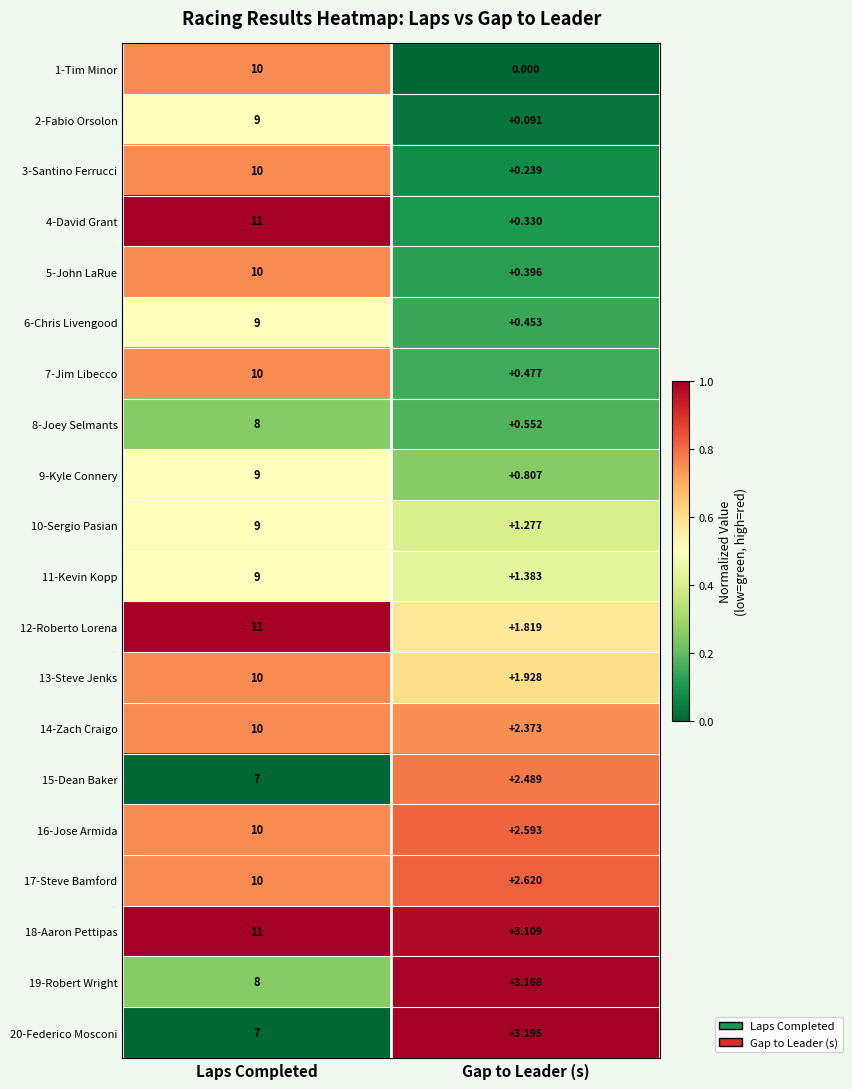

Which category has the highest value in the 5-John LaRue series?

Laps Completed